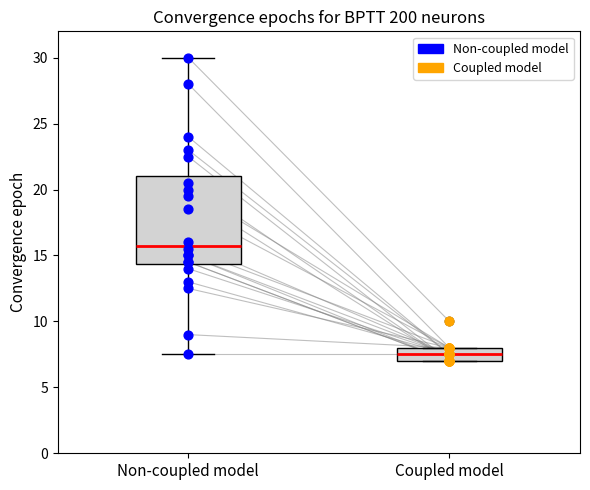

Which series reaches the maximum Y coordinate?

Non-coupled model